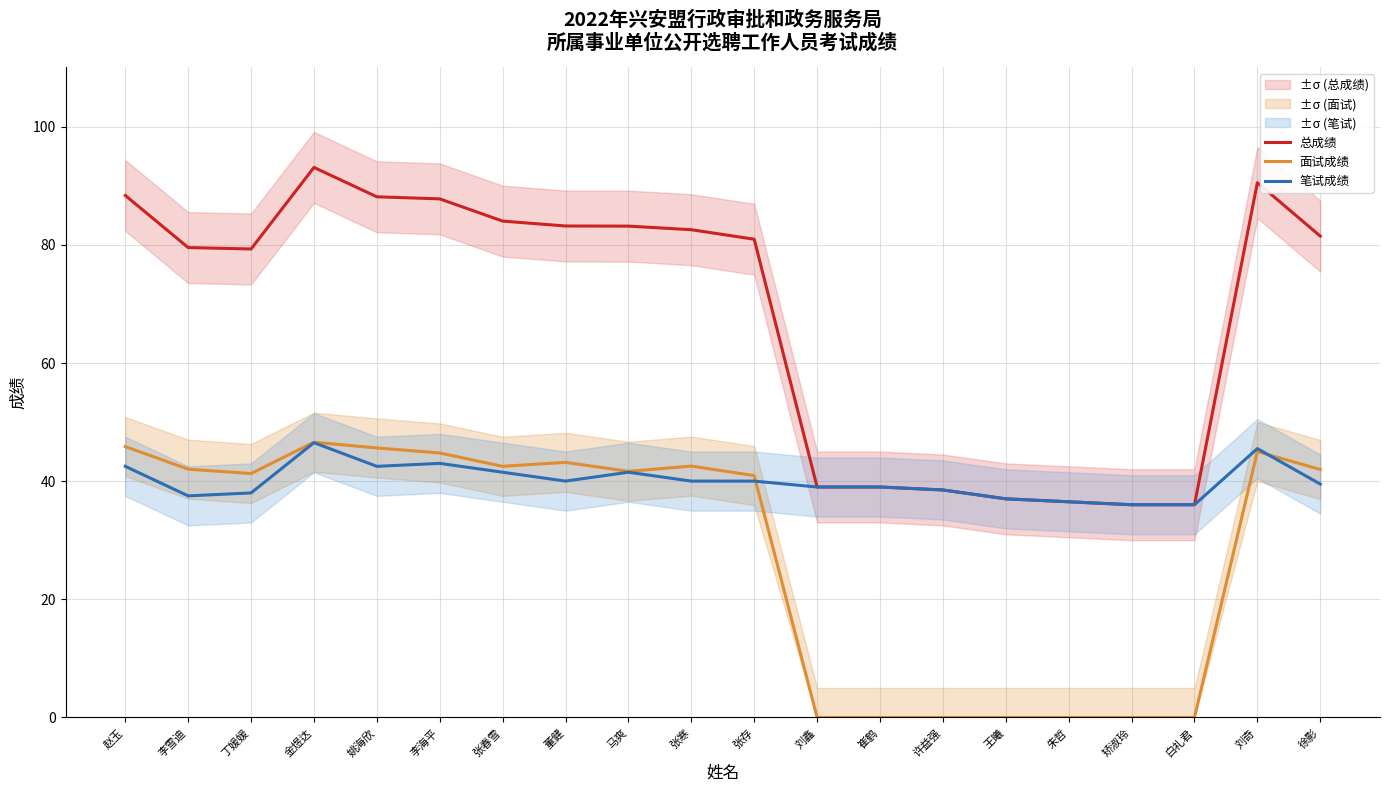

How many lines are shown in the chart?

3